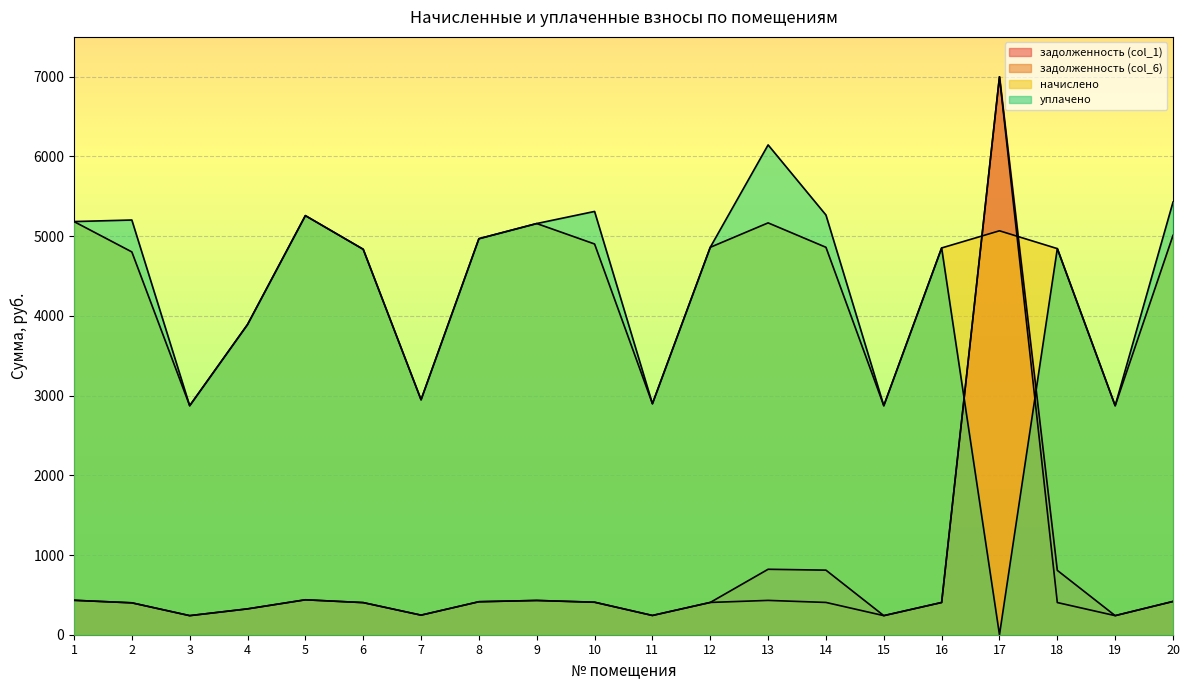

What is the highest value of the задолженность (col_1) series?

7000.0